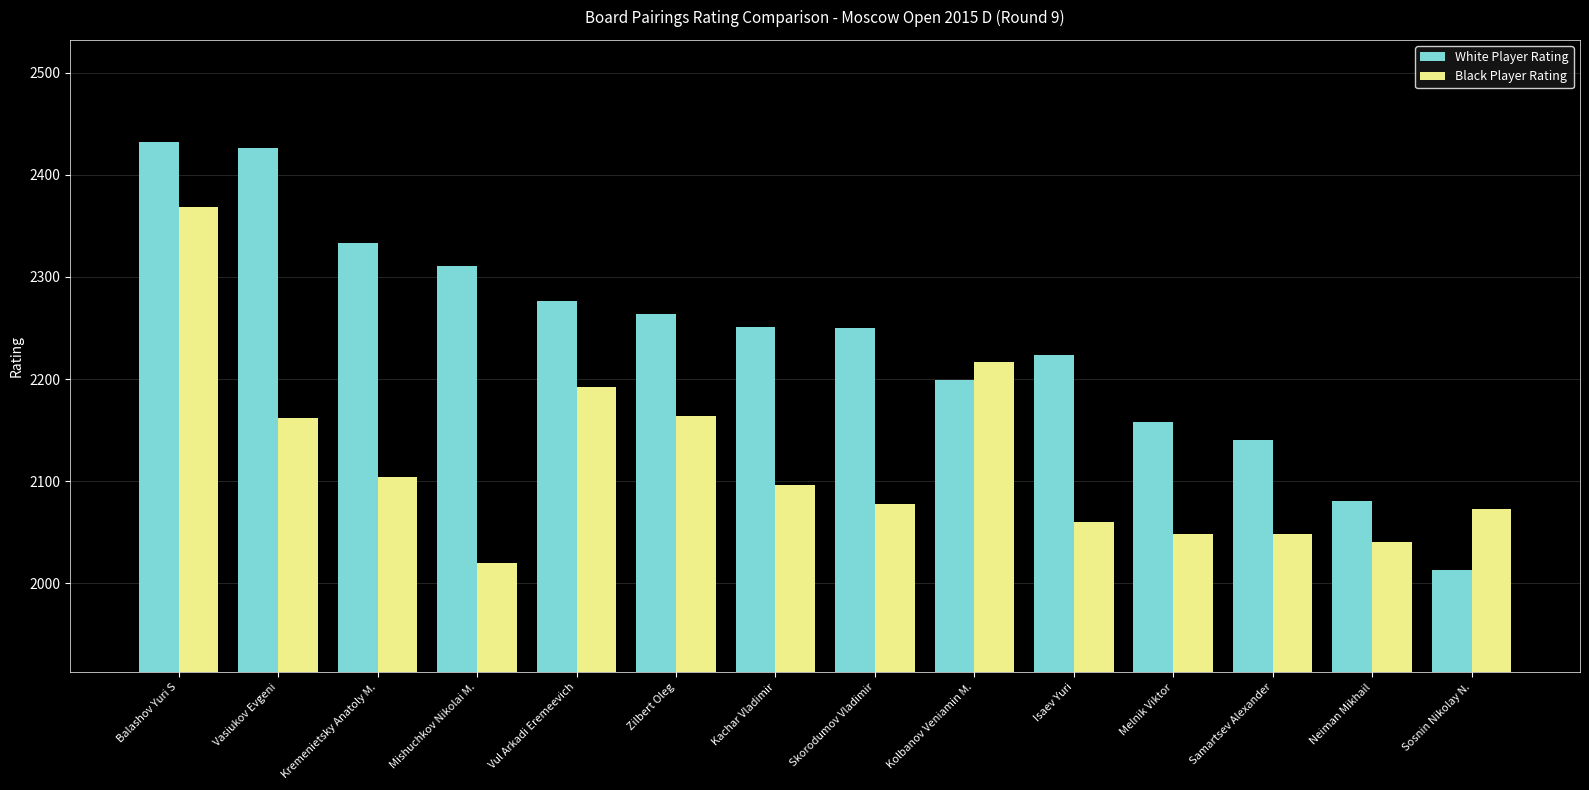

How many groups of bars are there?

14